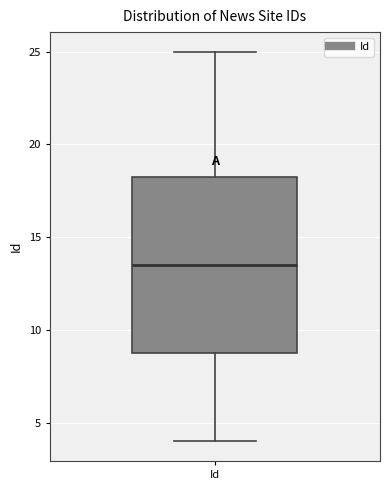

Read this box plot against the y-axis: the position of the median line, the range covered by the box, and the ends of both whiskers. The values are not printed on the chart, so give them approximately, as read against the axis.

median 13.5, box 9.0 to 18.5, whiskers 4.0 to 25.0